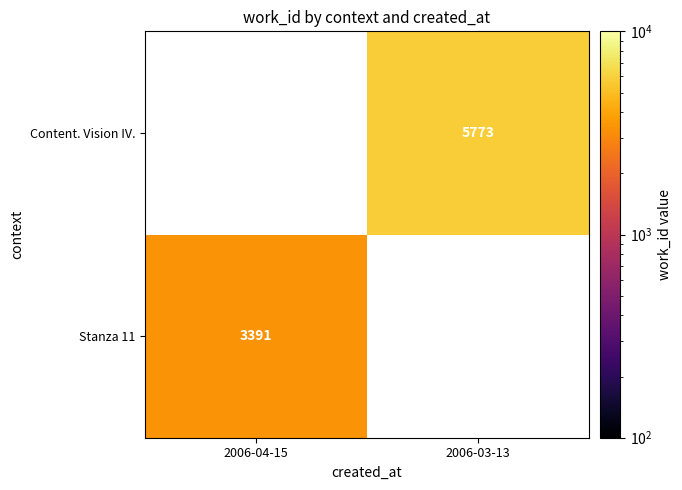

True or false: Content. Vision IV. has a value of 5773 at 2006-03-13.

True